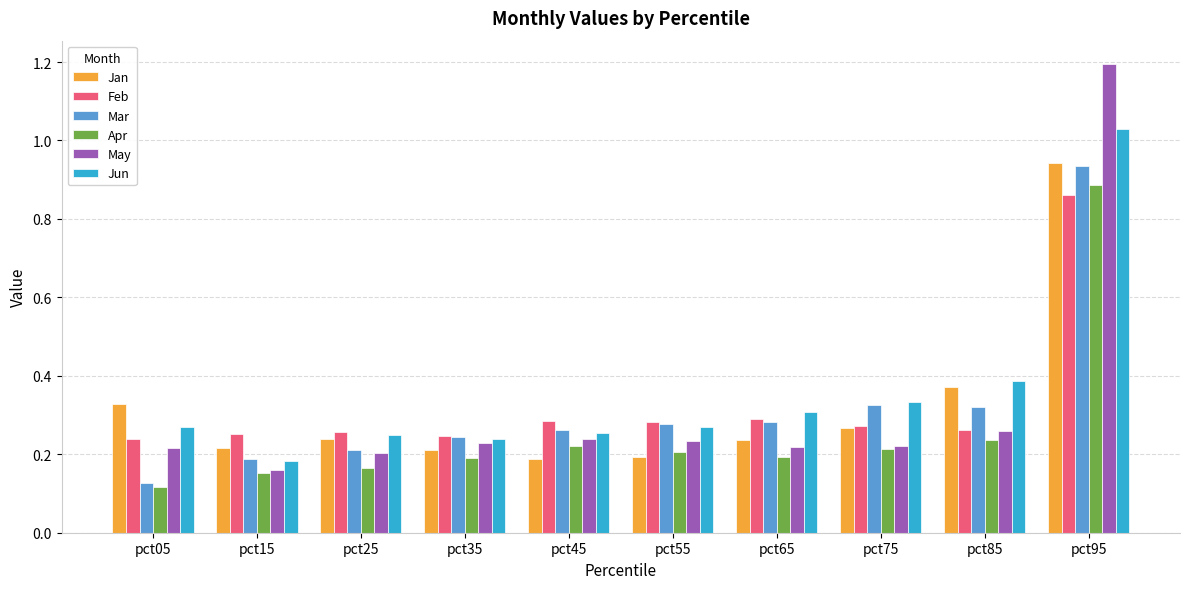

What is the difference between the maximum and second lowest values in the Apr series?

0.7